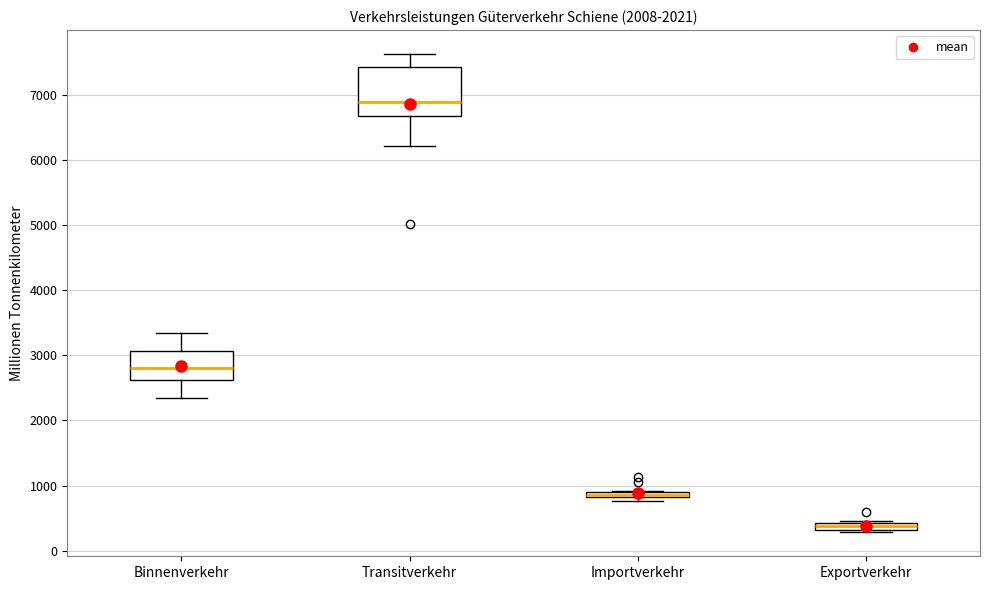

Where does the lower whisker of the box for Binnenverkehr end on the y-axis? The values are not printed on the chart, so give them approximately, as read against the axis.

2300